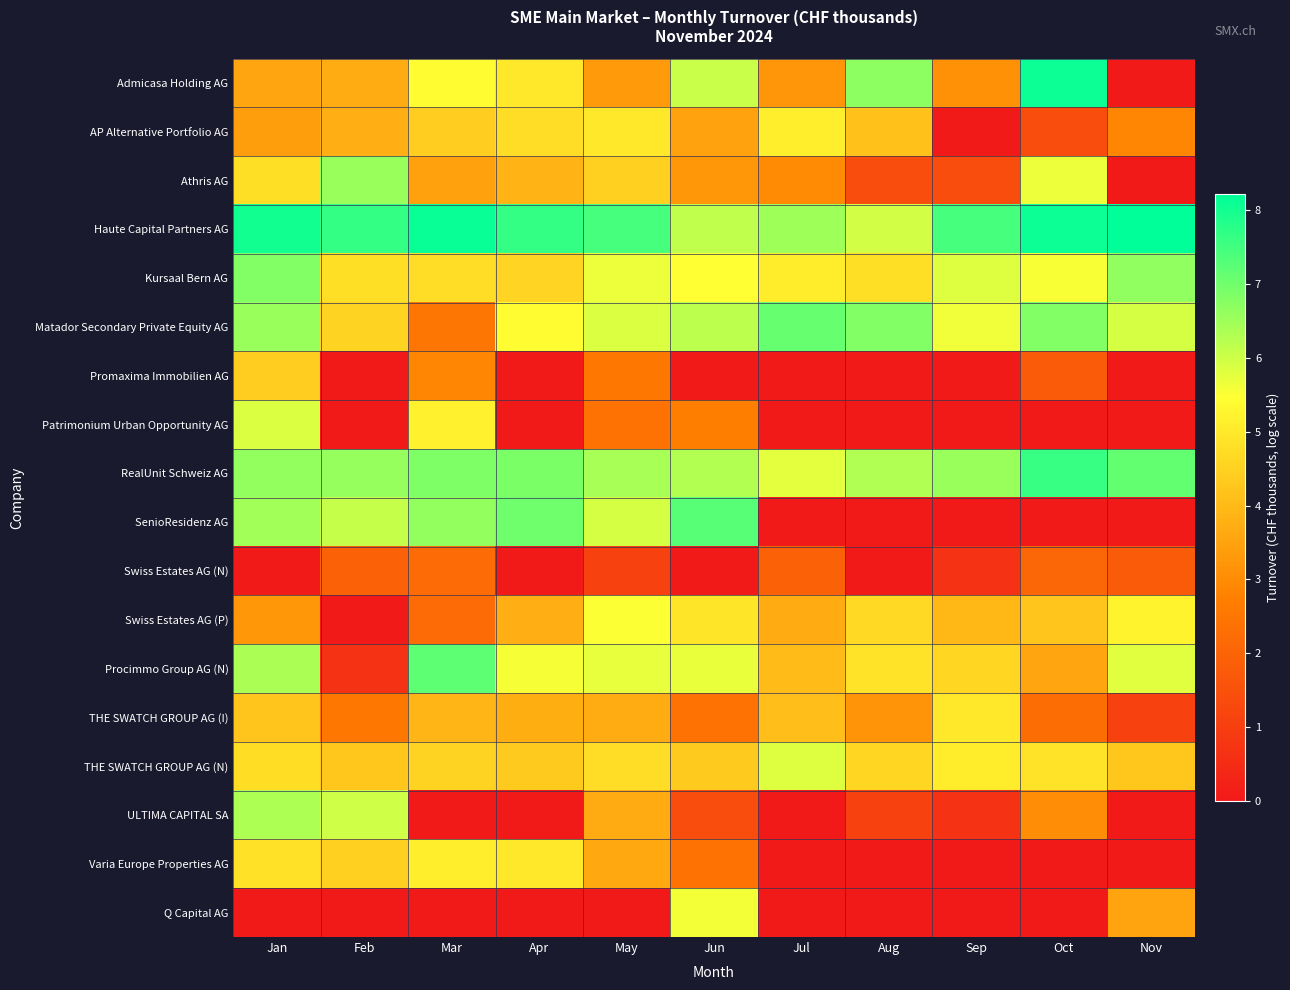

At which category does the chart reach its minimum across all series?

Nov